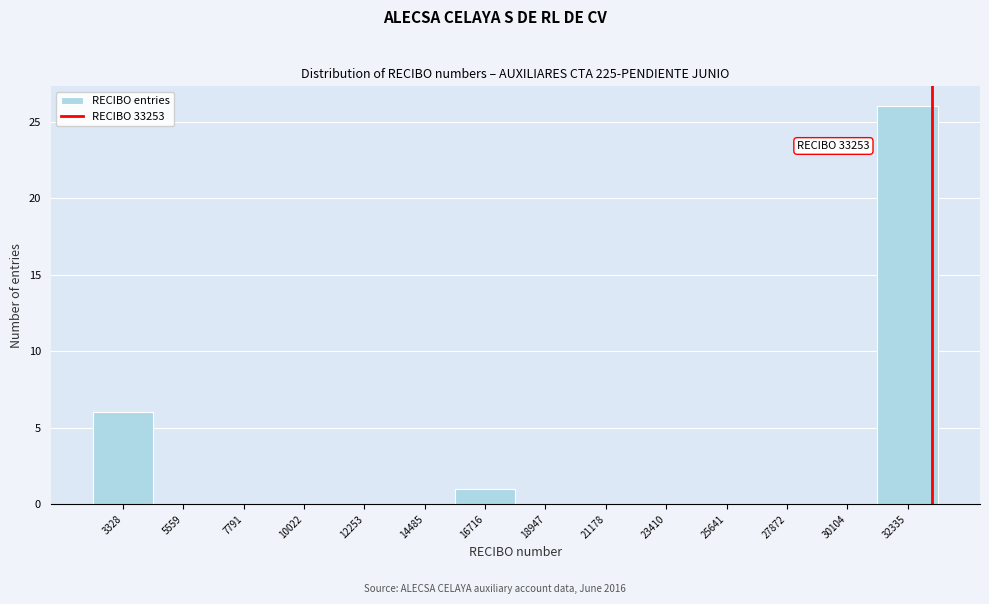

Over which range of the x-axis is the bar tallest?

31000 to 33500